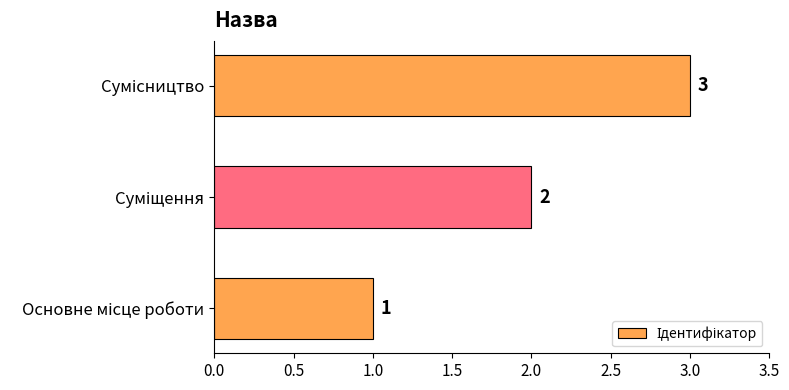

What is the greatest value displayed?

3